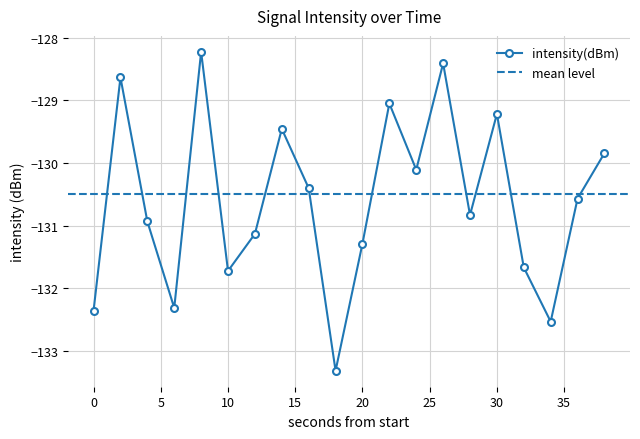

Rank the categories by value from lowest to highest.

18, 34, 0, 6, 10, 32, 20, 12, 4, 28, 36, 16, 24, 38, 14, 30, 22, 2, 26, 8